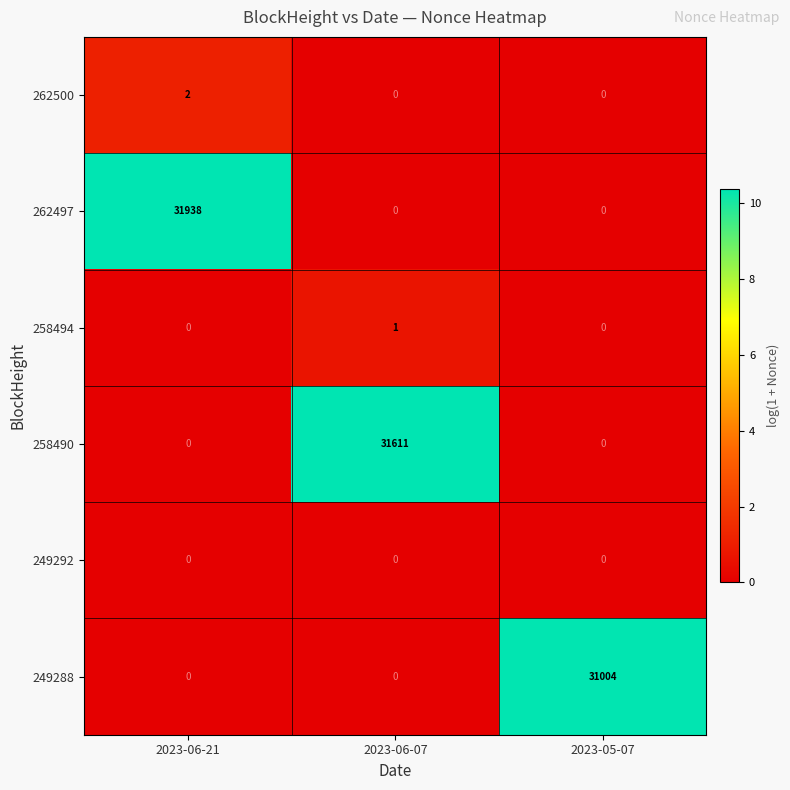

Is it true that 262497 equals 0 at 2023-06-07?

True